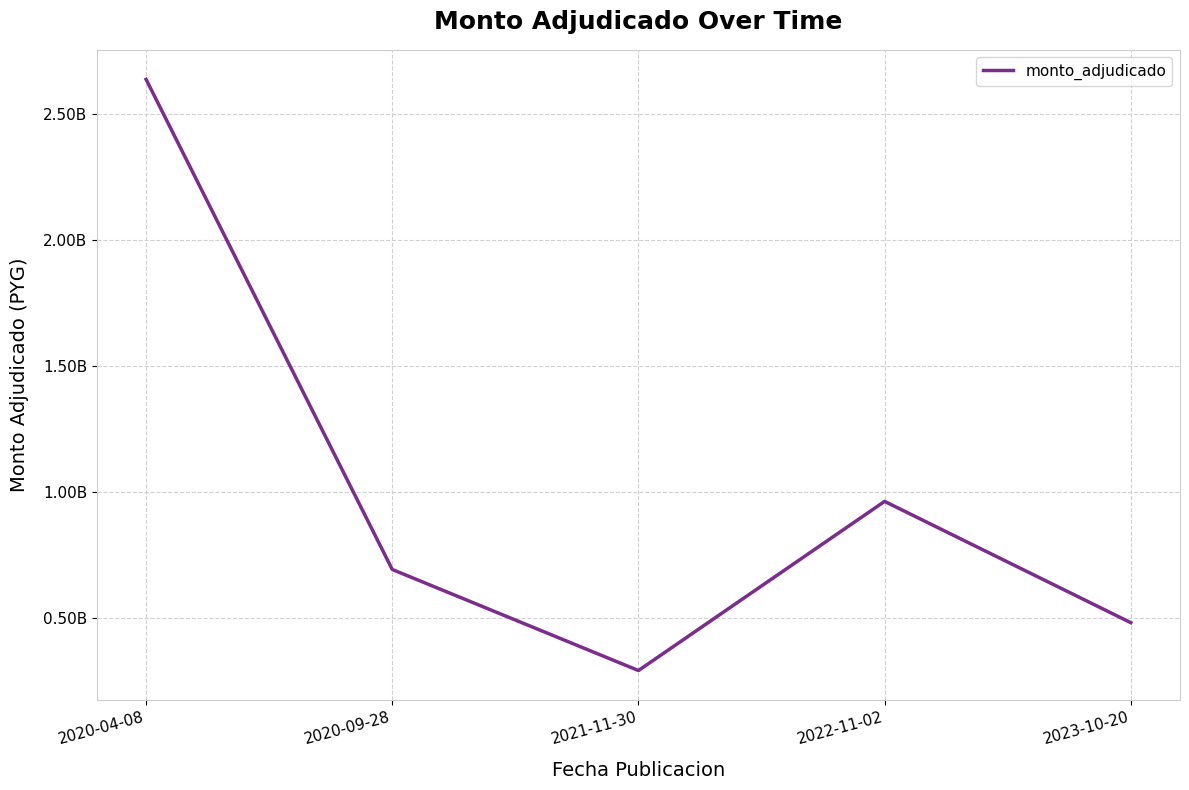

The value at 2020-04-08 is 2637408000. True or false?

True